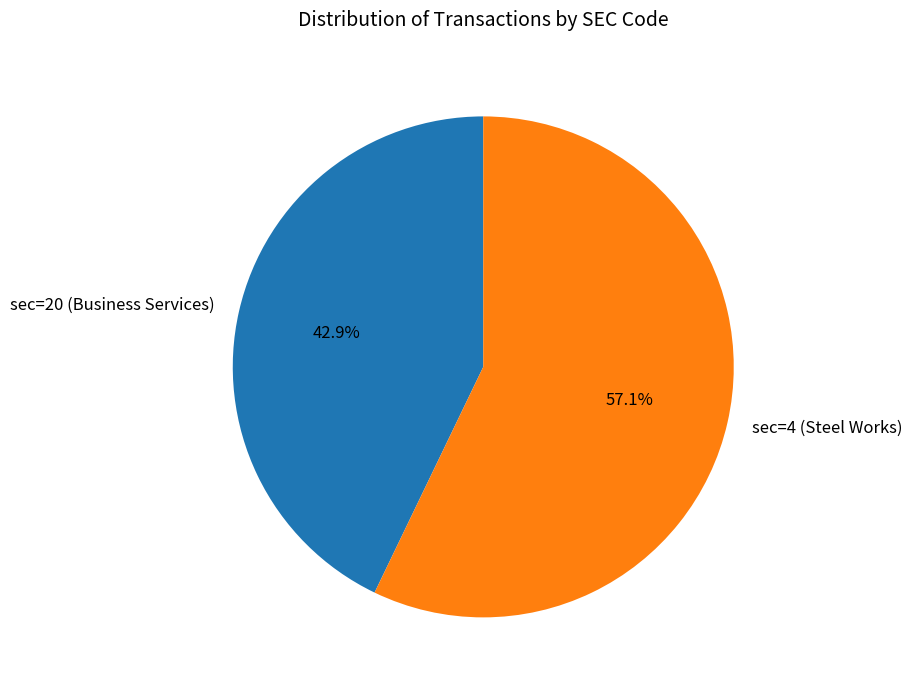

To the nearest percent, what portion does sec=20 (Business Services) represent?

43%